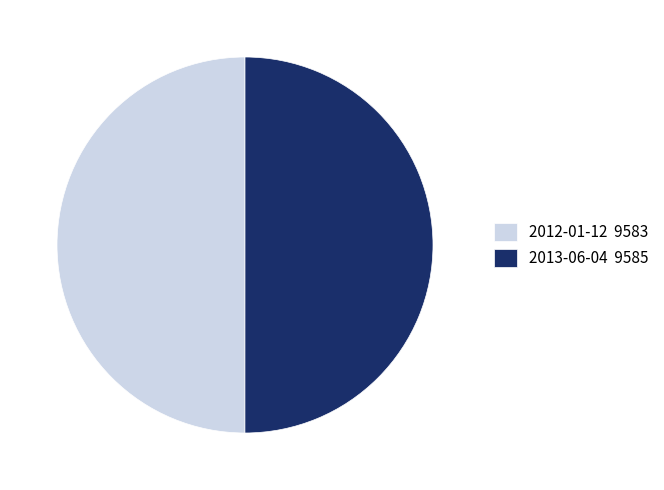

True or false: 2013-06-04 9585 accounts for 50% of the total.

True